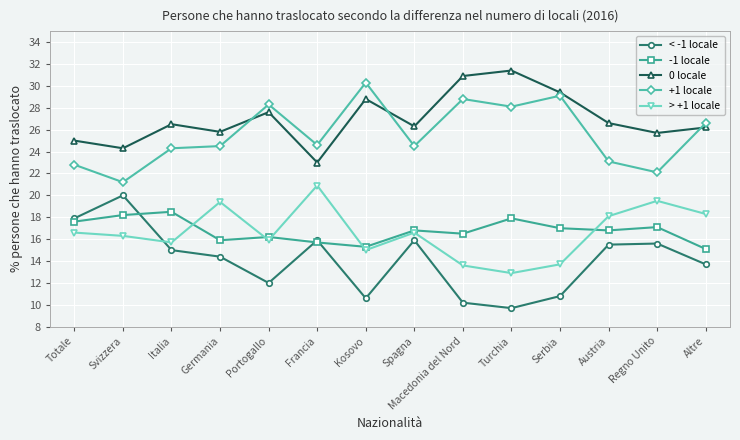

The 0 locale series shows 46.4 at Macedonia del Nord. True or false?

False